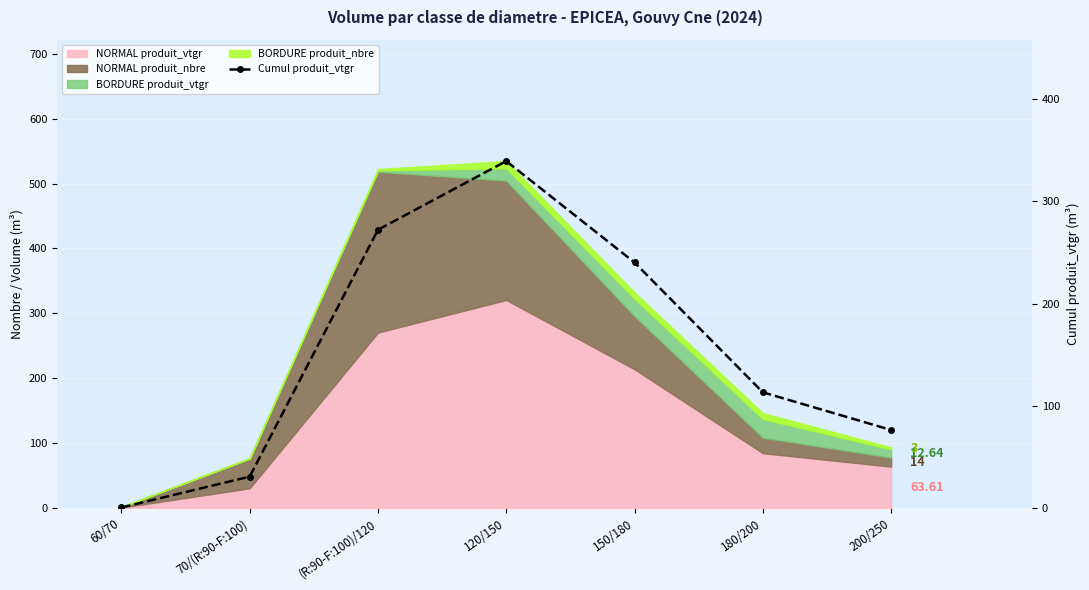

How many values exceed 113?

4